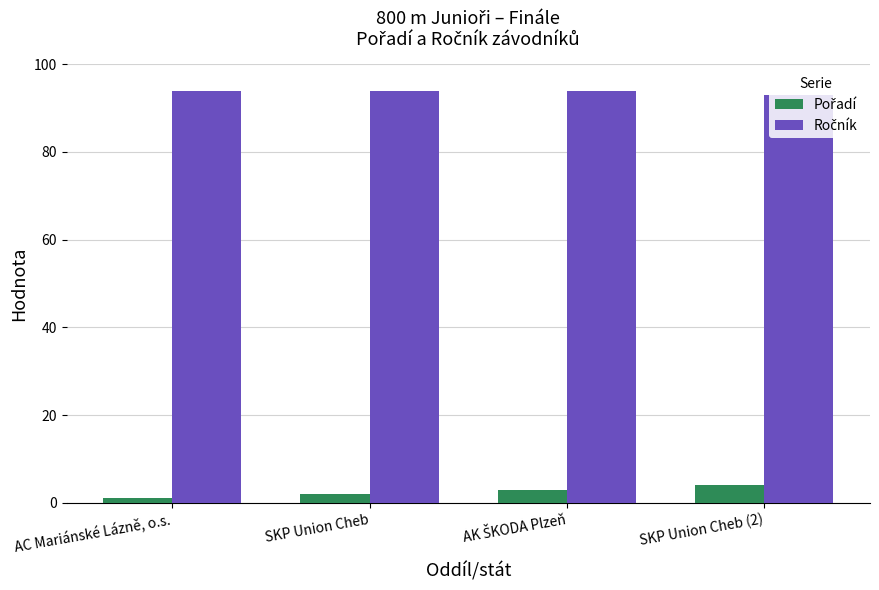

What is the maximum value shown in the chart?

94